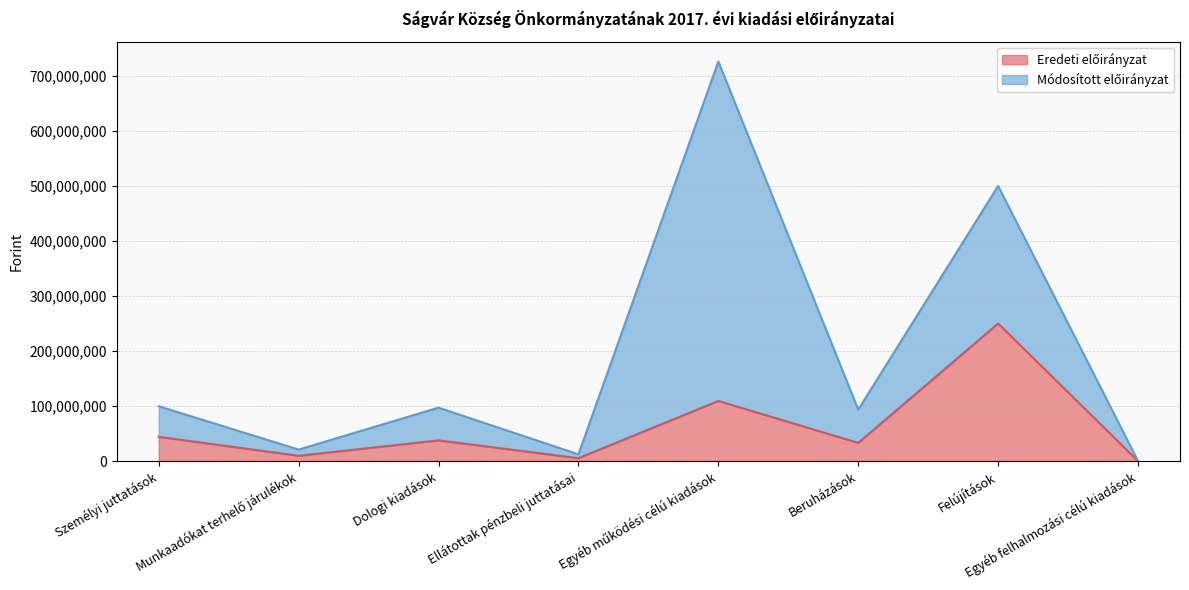

How many points are lower than both their immediate neighbors (excluding endpoints)?

3